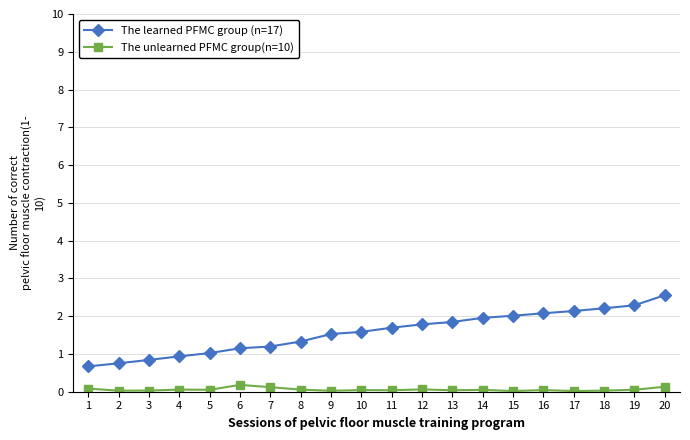

True or false: The learned PFMC group (n=17) has a value of 1.4 at 4.

False